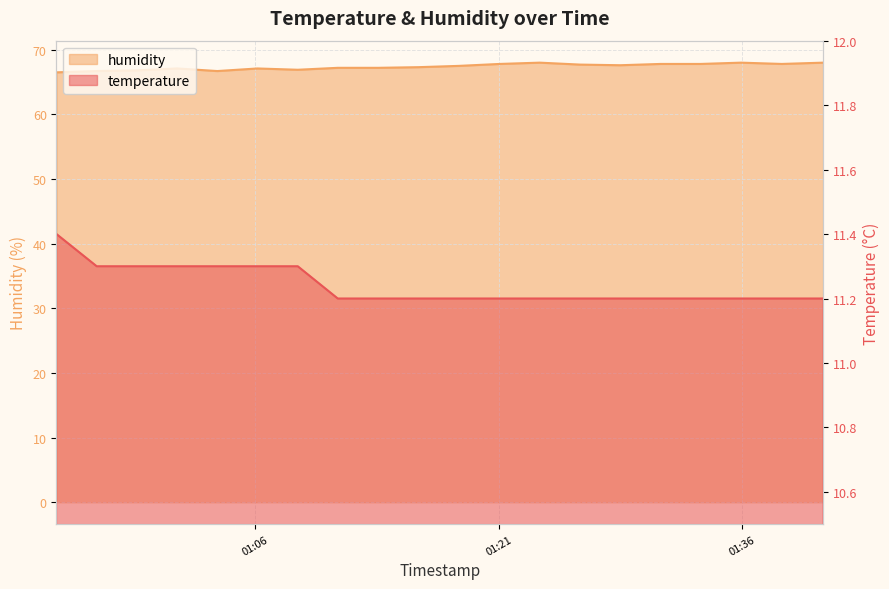

True or false: humidity has a value of 101.6 at 2024-03-23T01:16:03.

False